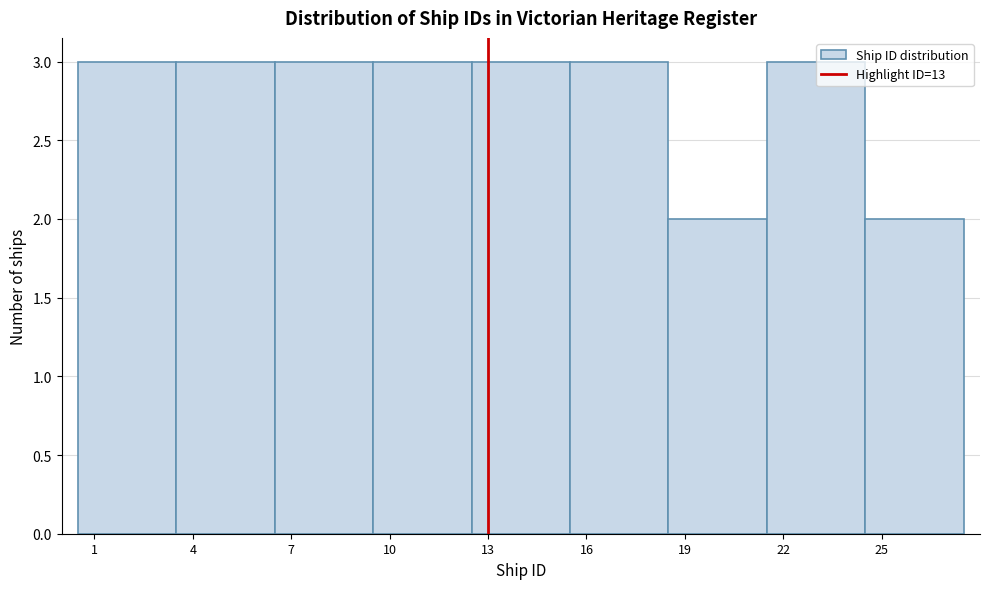

Reading left to right, transcribe this chart: for each bar, give the range it covers on the x-axis and its height. The values are not printed on the chart, so give them approximately, as read against the axis.

0.5 to 3.5: 3
3.5 to 6.5: 3
6.5 to 9.5: 3
9.5 to 12.5: 3
12.5 to 15.5: 3
15.5 to 18.5: 3
18.5 to 21.5: 2
21.5 to 24.5: 3
24.5 to 27.5: 2